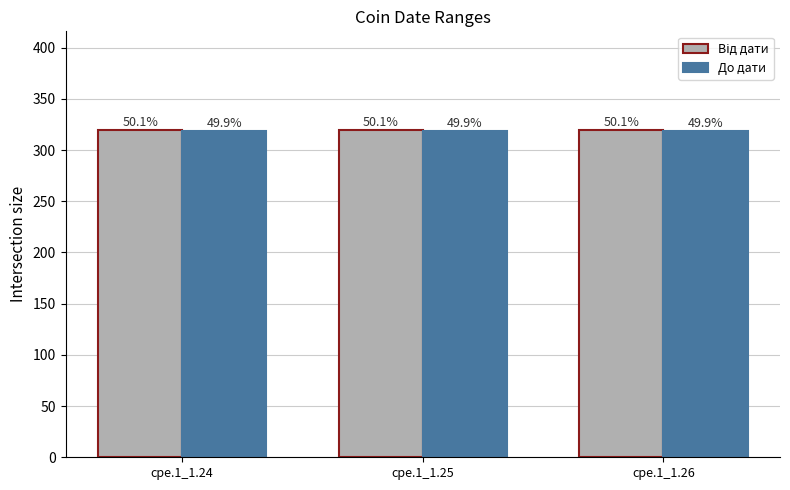

Does the chart contain stacked bars?

No